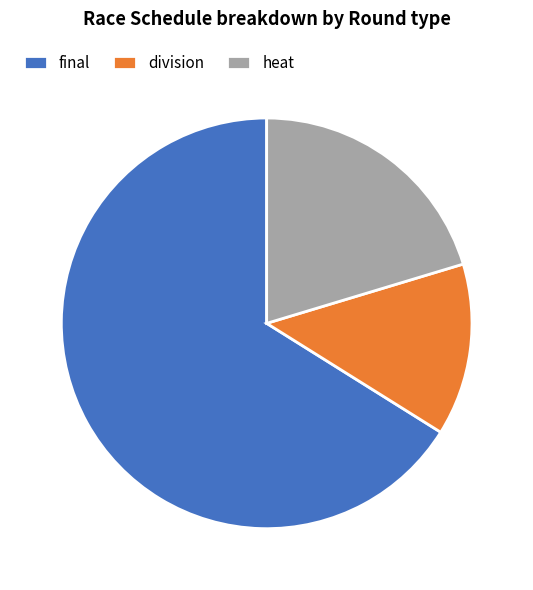

Between final and heat, which is larger?

final